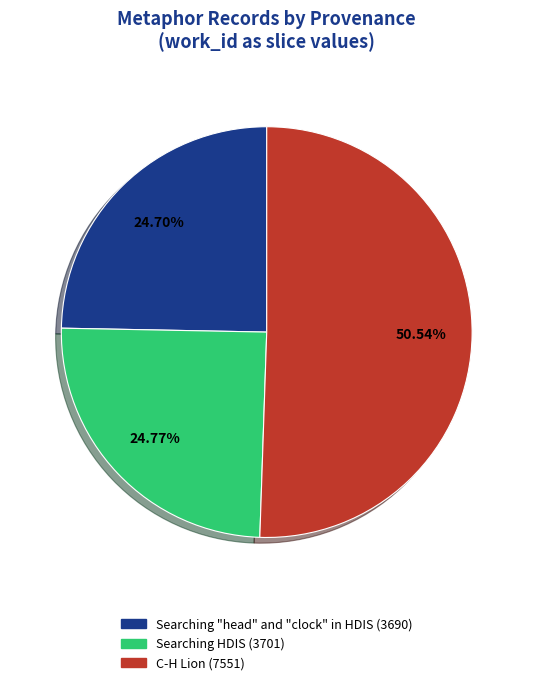

To the nearest percent, what is the difference between the largest and smallest slice percentages?

26%